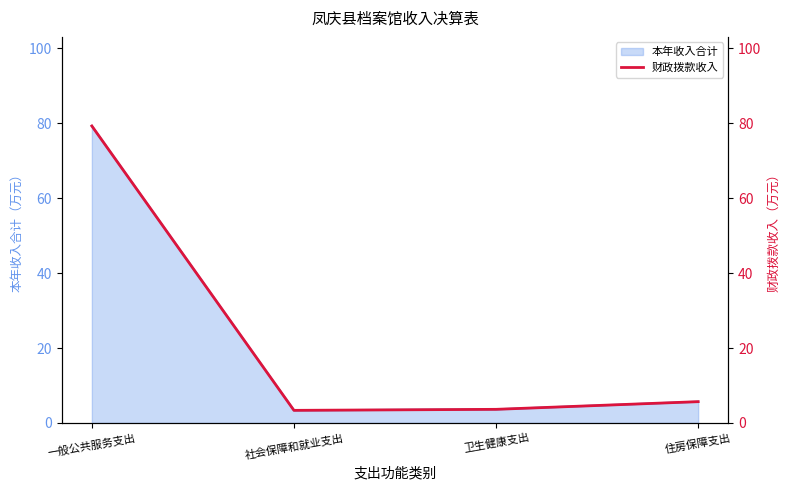

Which label corresponds to the smallest value in the chart?

社会保障和就业支出